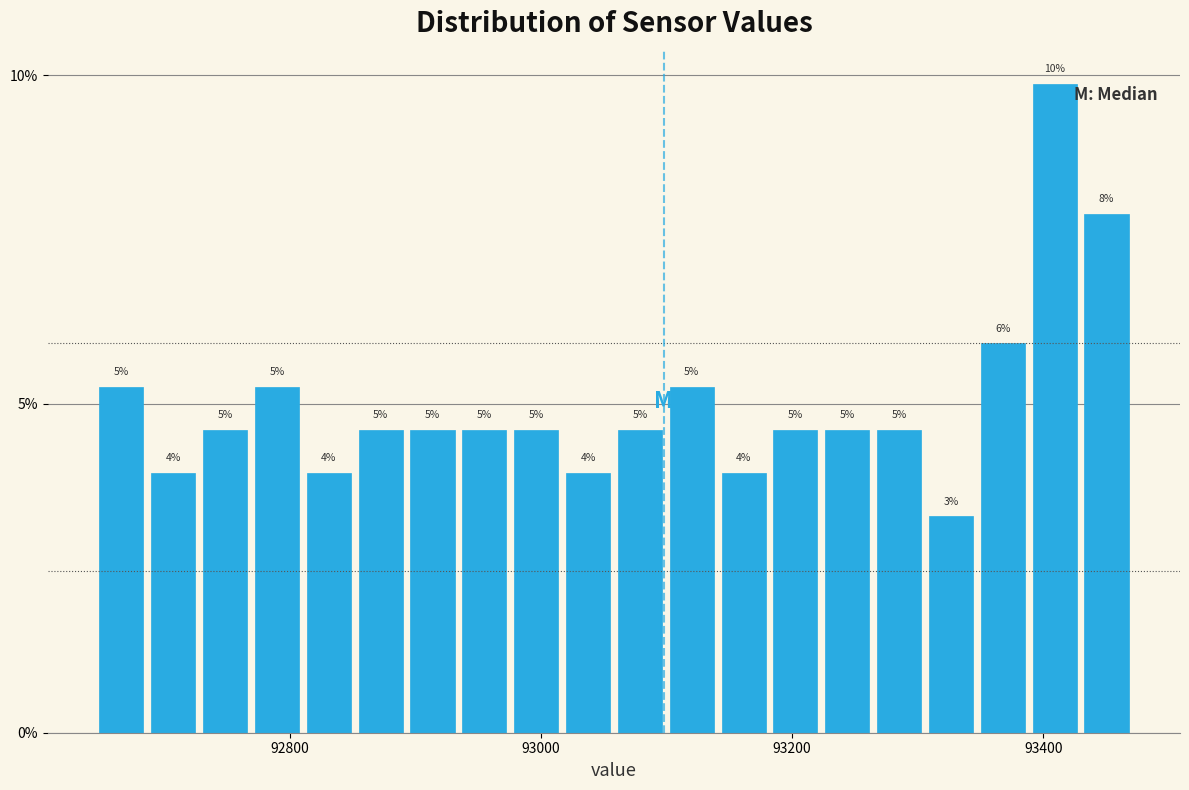

Read against the x-axis, roughly where is the centre of the tallest bar?

93400